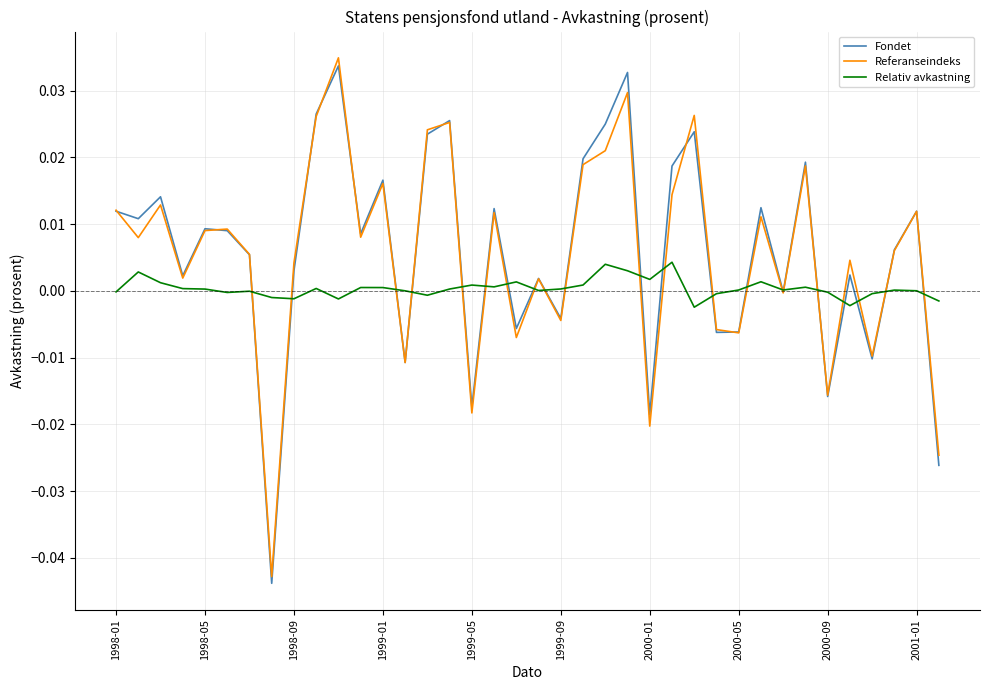

Does the chart display data point markers on the line(s)?

No